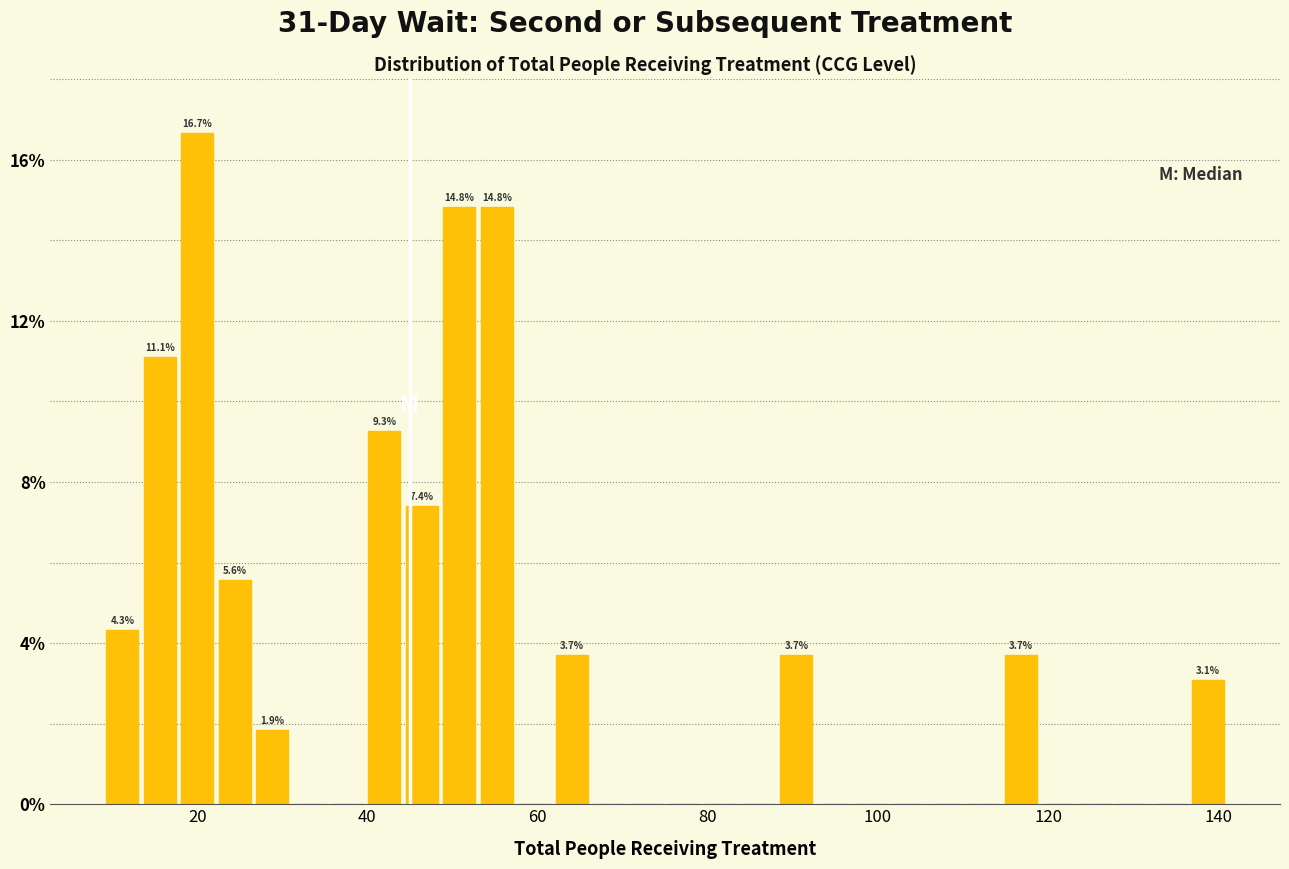

Around what value on the x-axis is the tallest bar? Give the approximate position of its centre, as read against the axis.

20